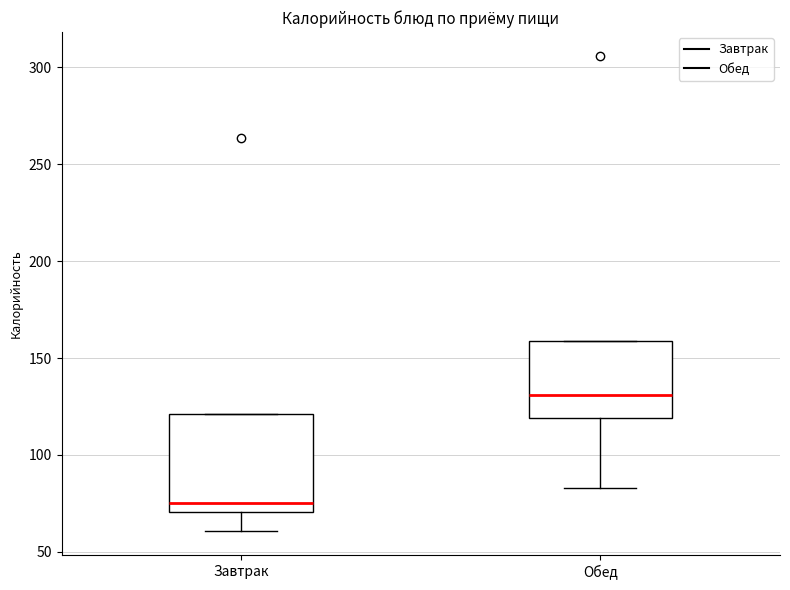

Reading left to right, read every box against the y-axis: the position of its median line, the range the box covers, and the ends of its whiskers. The values are not printed on the chart, so give them approximately, as read against the axis.

Завтрак: median 75, box 70 to 120, whiskers 60 to 120
Обед: median 130, box 120 to 160, whiskers 85 to 160